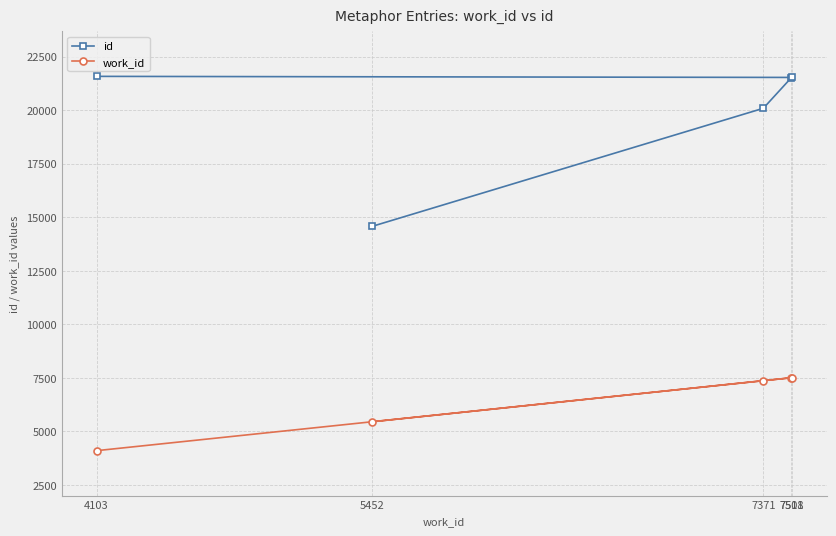

What is the difference between the maximum and minimum values in the work_id series?

3408